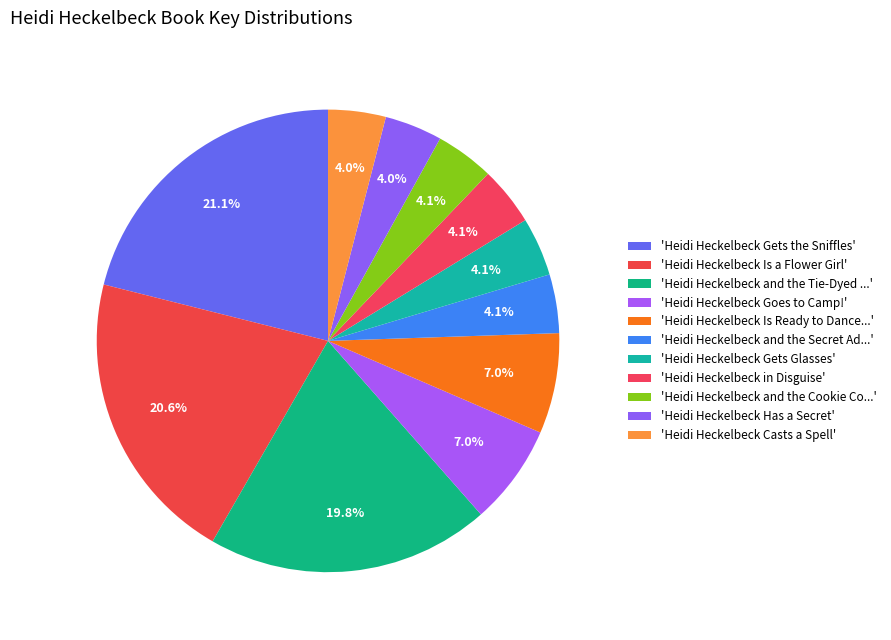

How many segments does this pie chart have?

11